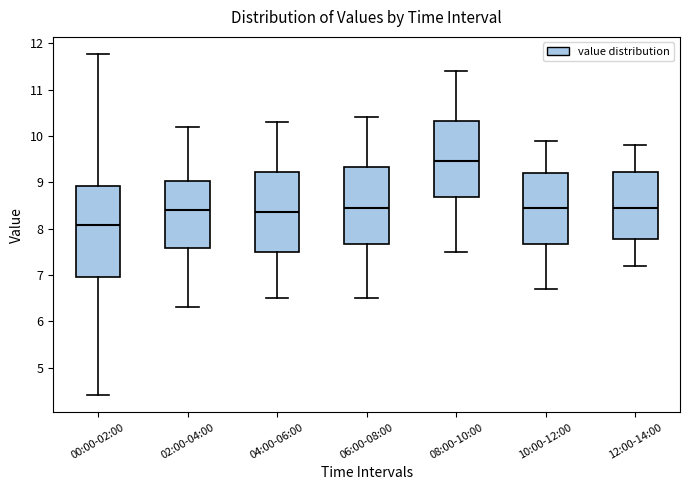

Comparing the boxes themselves (not the whiskers), which one is the tallest?

00:00-02:00